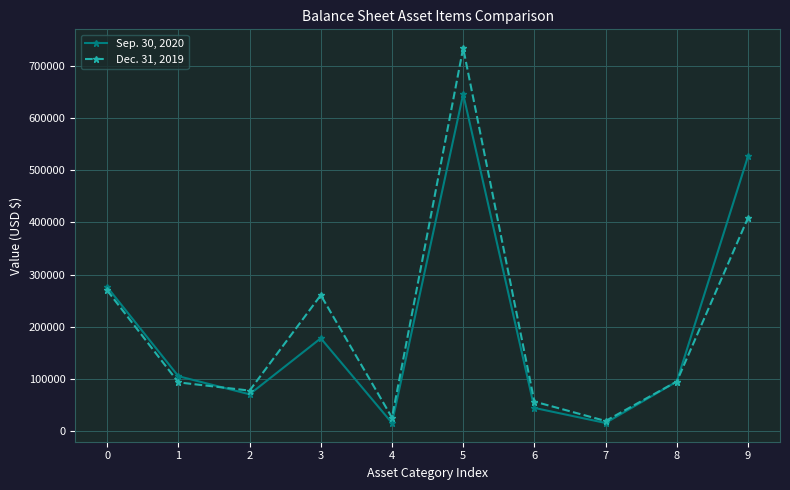

At which label does Dec. 31, 2019 reach its peak?

5